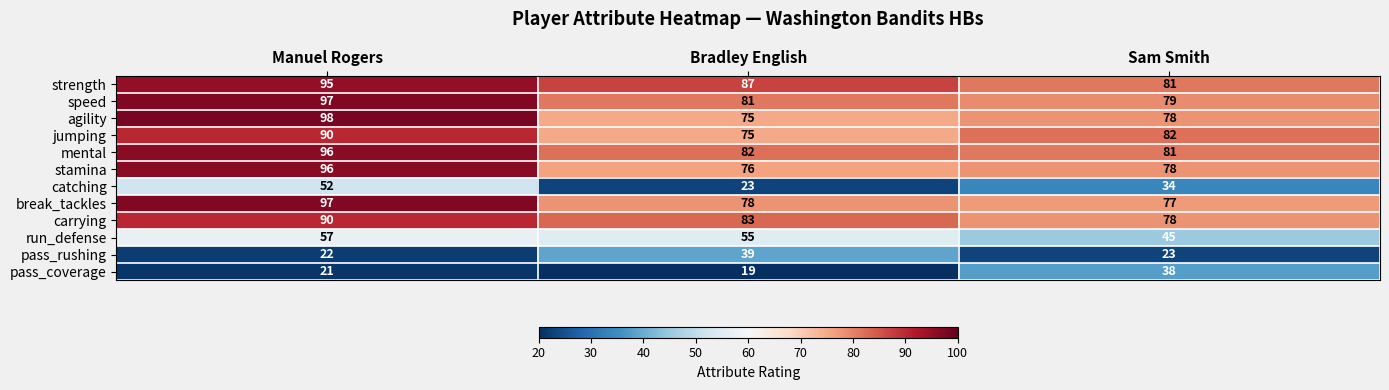

What is the sum of all carrying values?

251